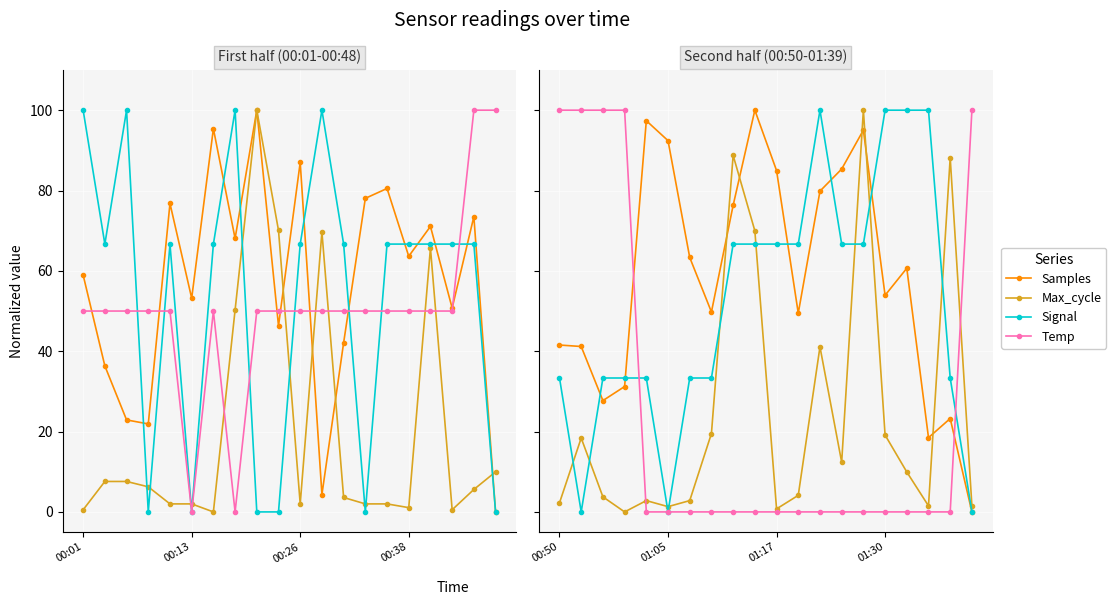

Which series has the largest range (max minus min)?

Samples